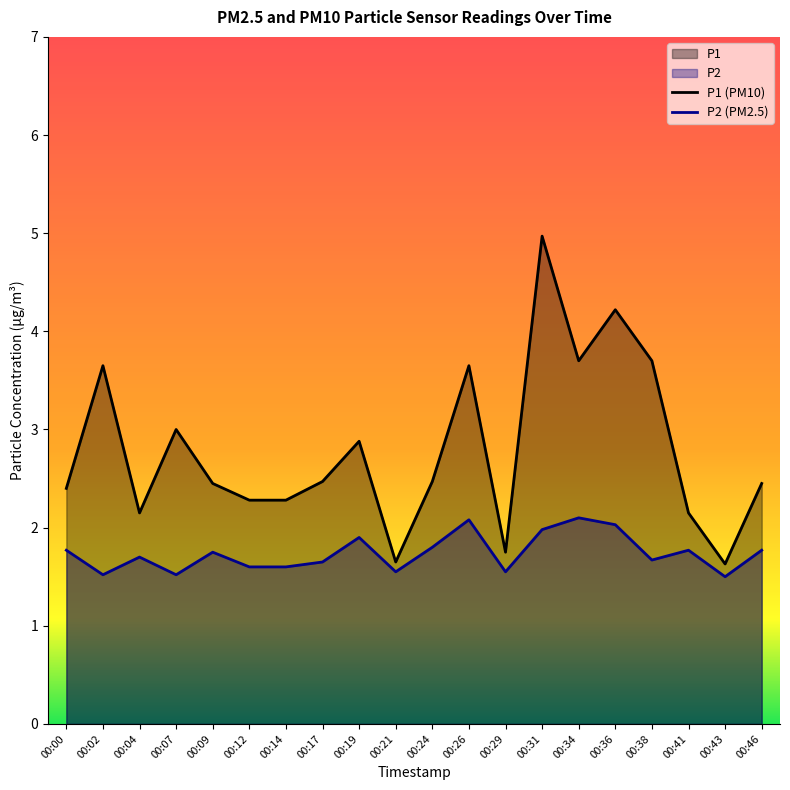

Reading left to right, transcribe all the data shown in this chart.

P1: 00:00=2.4	00:02=3.6	00:04=2.1	00:07=3.0	00:09=2.5	00:12=2.3	00:14=2.3	00:17=2.5	00:19=2.9	00:21=1.6	00:24=2.5	00:26=3.6	00:29=1.8	00:31=5.0	00:34=3.7	00:36=4.2	00:38=3.7	00:41=2.1	00:43=1.6	00:46=2.5
P2: 00:00=1.8	00:02=1.5	00:04=1.7	00:07=1.5	00:09=1.8	00:12=1.6	00:14=1.6	00:17=1.6	00:19=1.9	00:21=1.6	00:24=1.8	00:26=2.1	00:29=1.6	00:31=2.0	00:34=2.1	00:36=2.0	00:38=1.7	00:41=1.8	00:43=1.5	00:46=1.8